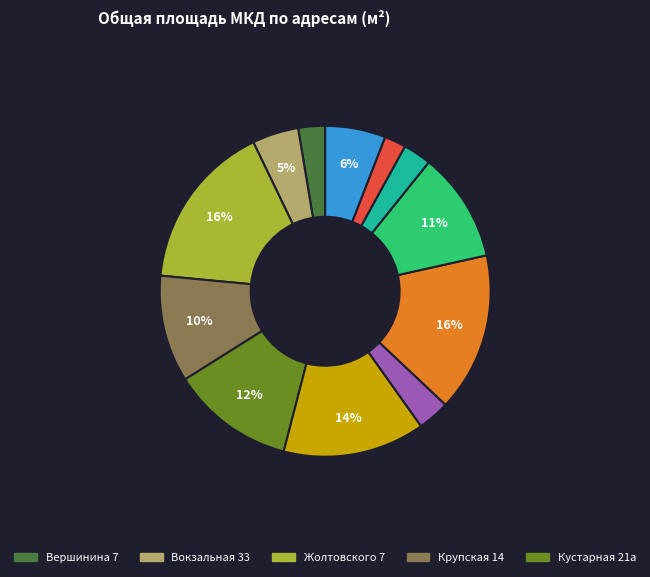

How many segments does this pie chart have?

12